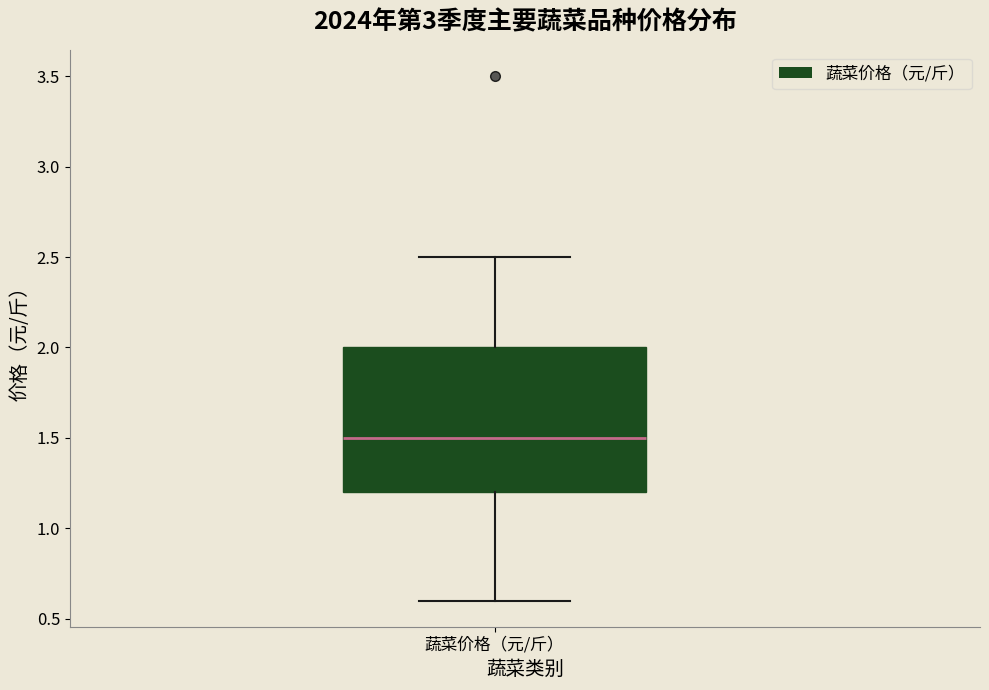

Where does the lower whisker of the box for 蔬菜价格（元/斤） end on the y-axis? The values are not printed on the chart, so give them approximately, as read against the axis.

0.6